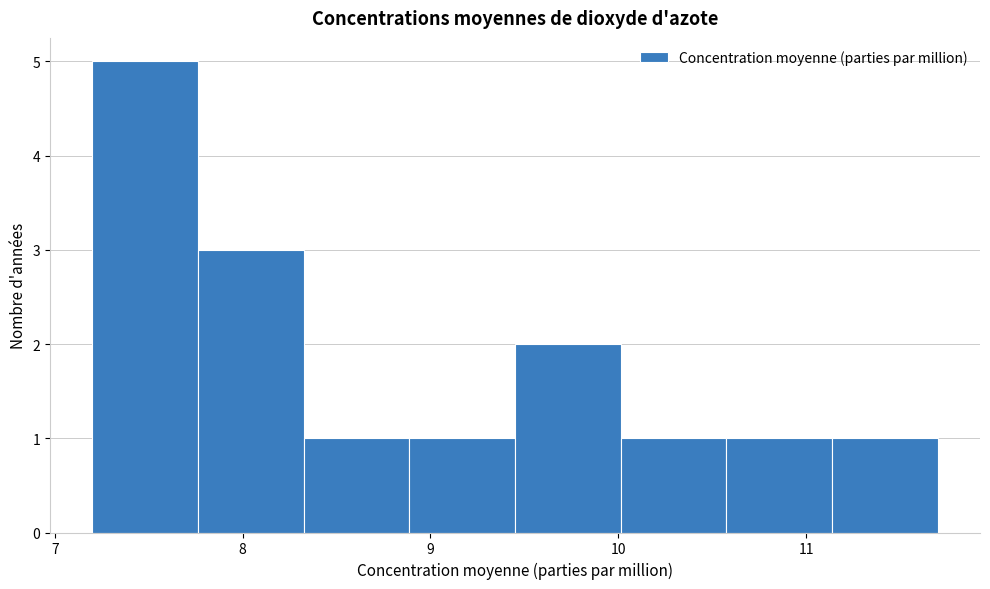

How tall is the bar that spans 8.9 to 9.5 on the x-axis? Neither the bar edges nor the heights are printed on the chart, so give them approximately, as read against the axes.

1